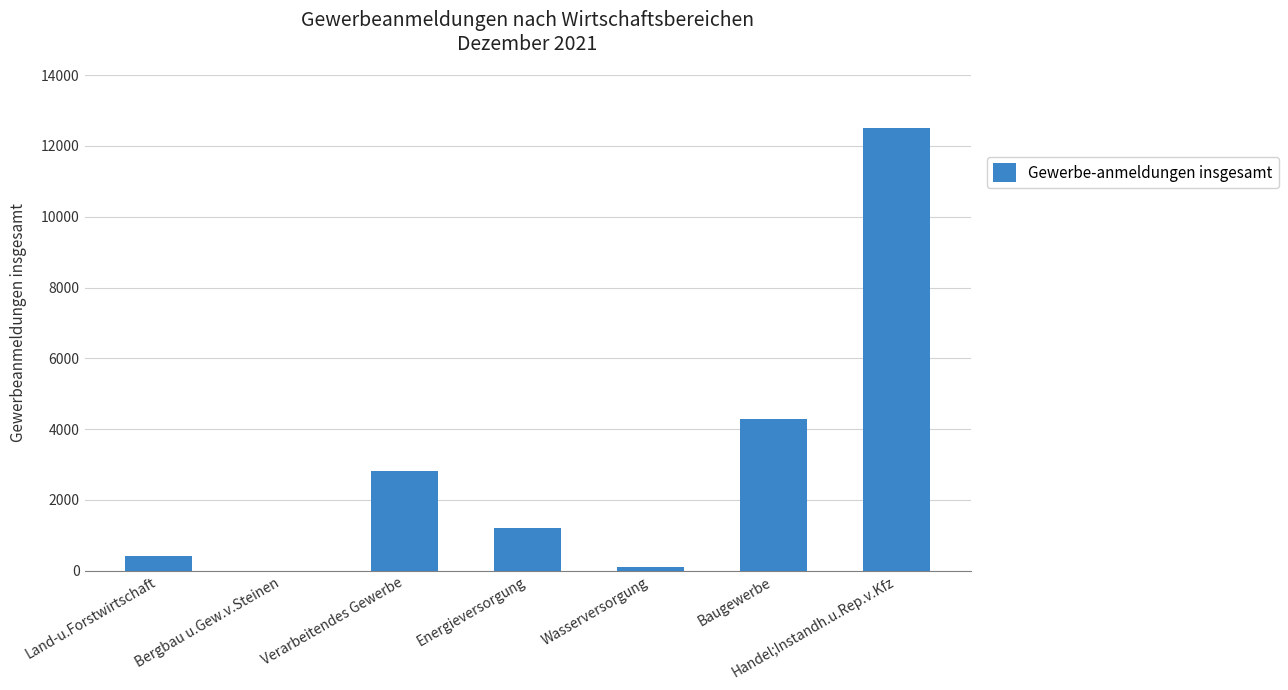

What is the maximum value shown in the chart?

12512